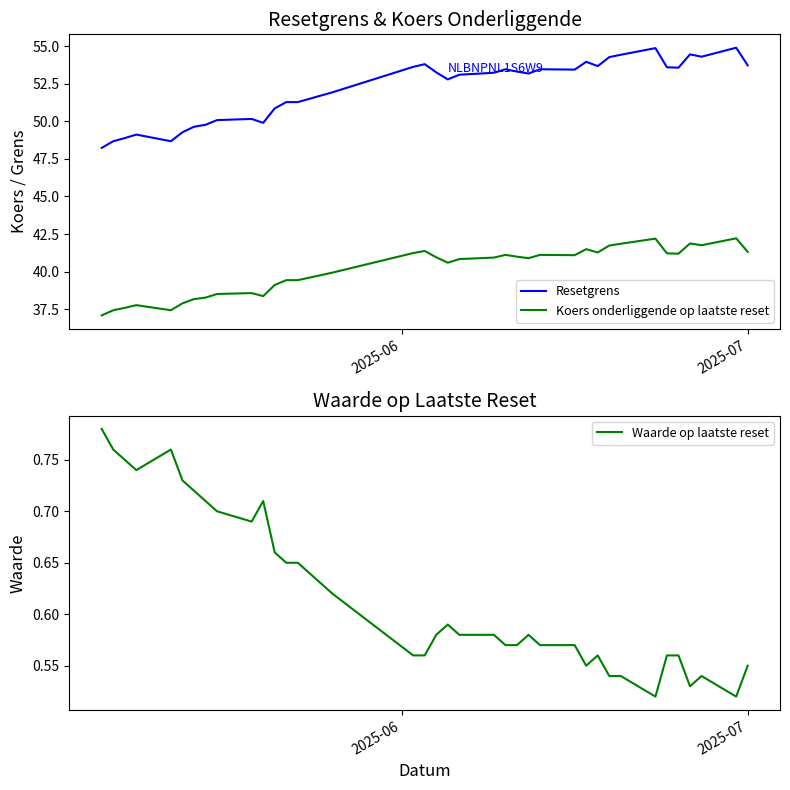

What are all the series names shown in the legend?

Resetgrens, Koers onderliggende op laatste reset, Waarde op laatste reset